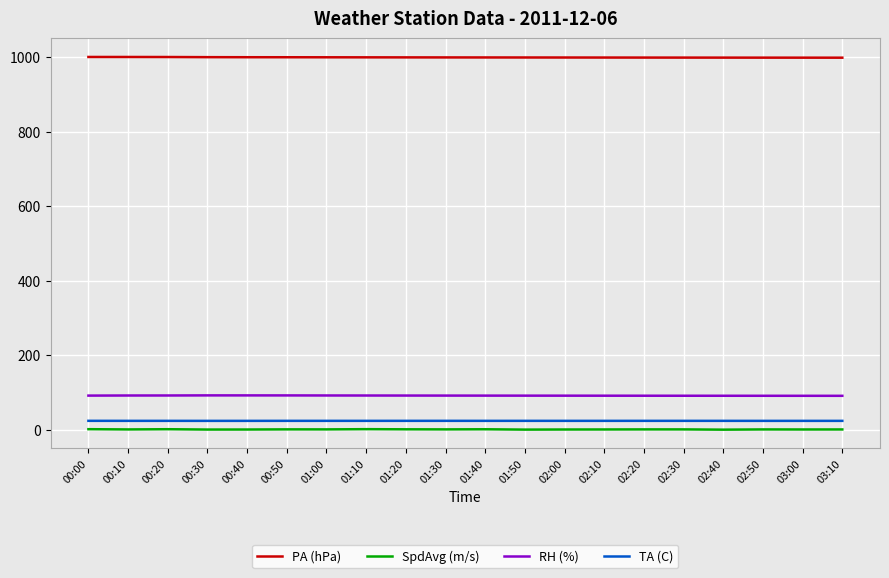

Is it true that PA (hPa) equals 384.0 at 00:40?

False